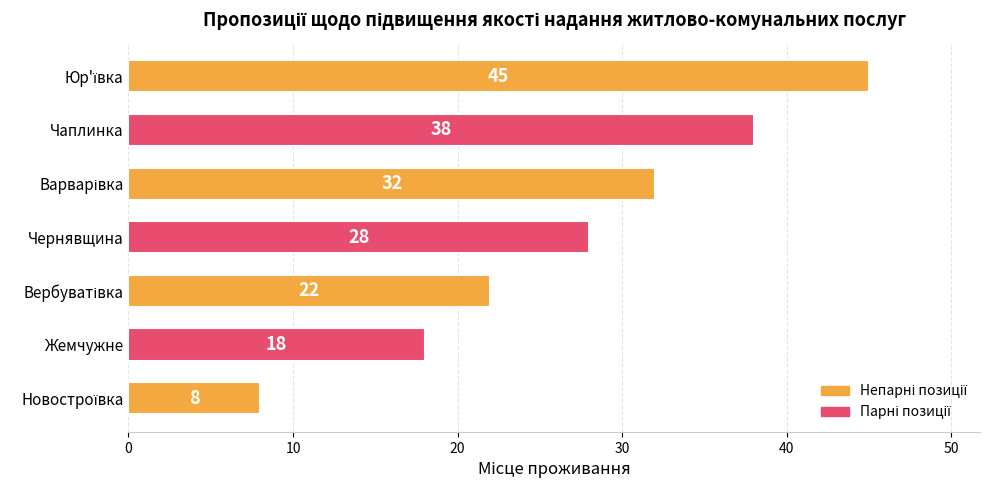

What is the average value?

27